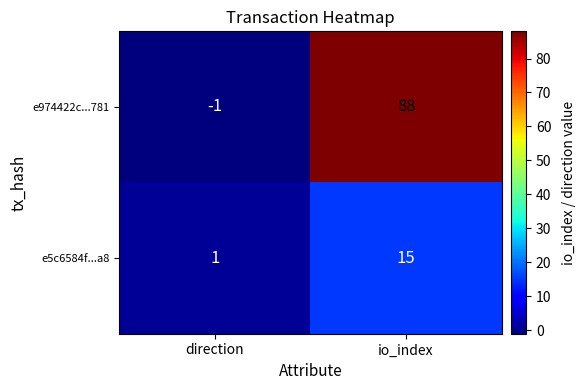

Which series has the largest total across all categories?

e974422c...781